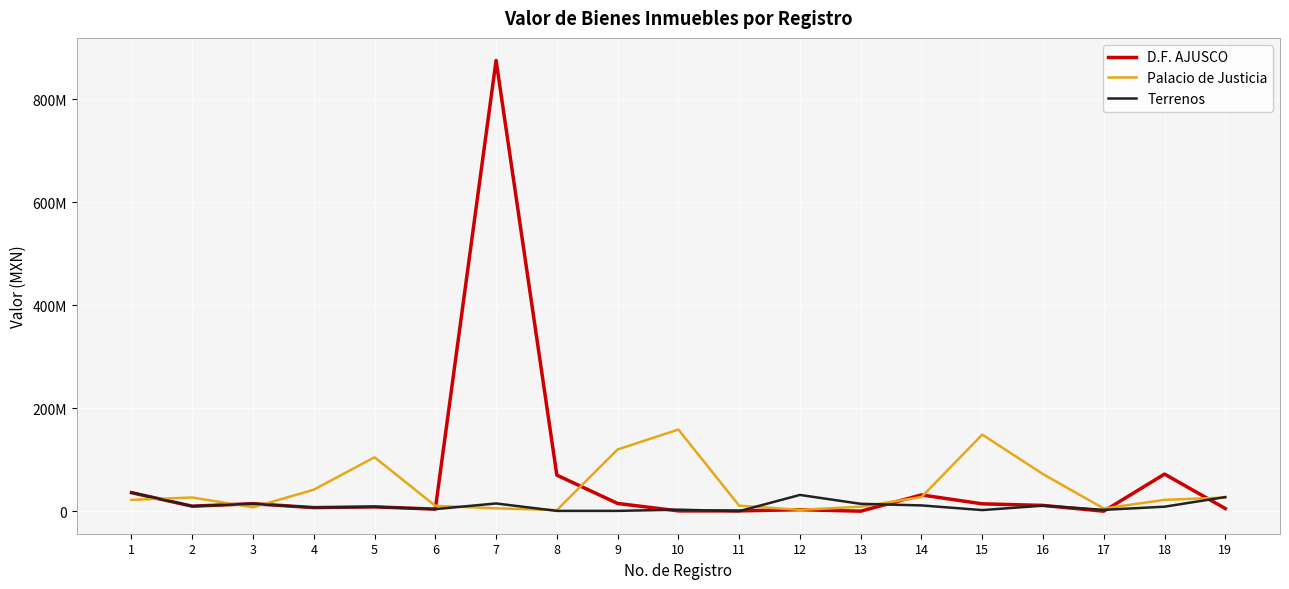

List the labels in order of Terrenos value, largest first.

1, 12, 19, 7, 3, 13, 14, 16, 2, 18, 5, 4, 6, 10, 17, 15, 8, 9, 11